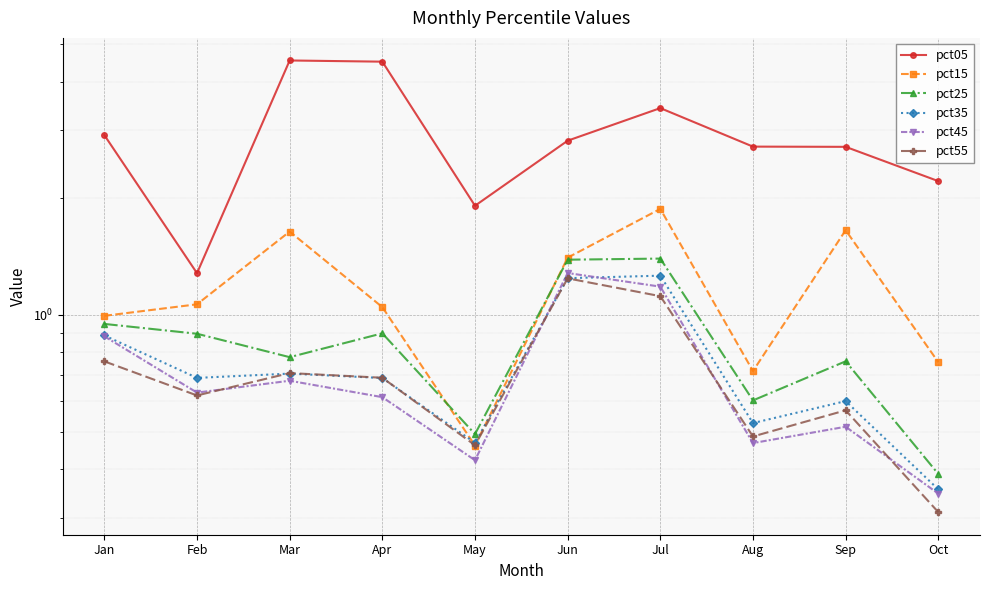

Where is pct15 nearest to the value 1?

Jan